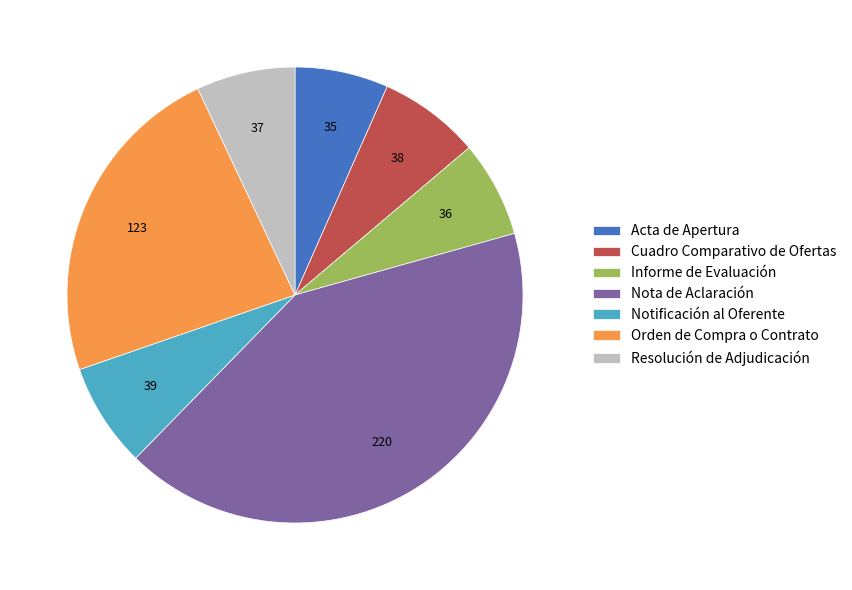

Which slice is the largest?

Nota de Aclaración